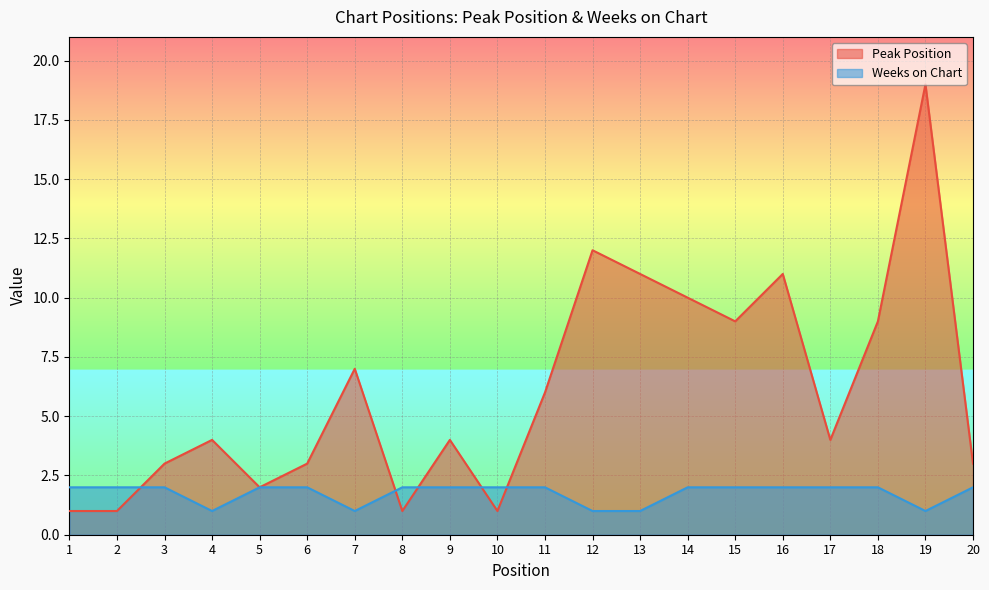

Which series has the largest total across all categories?

Peak Position